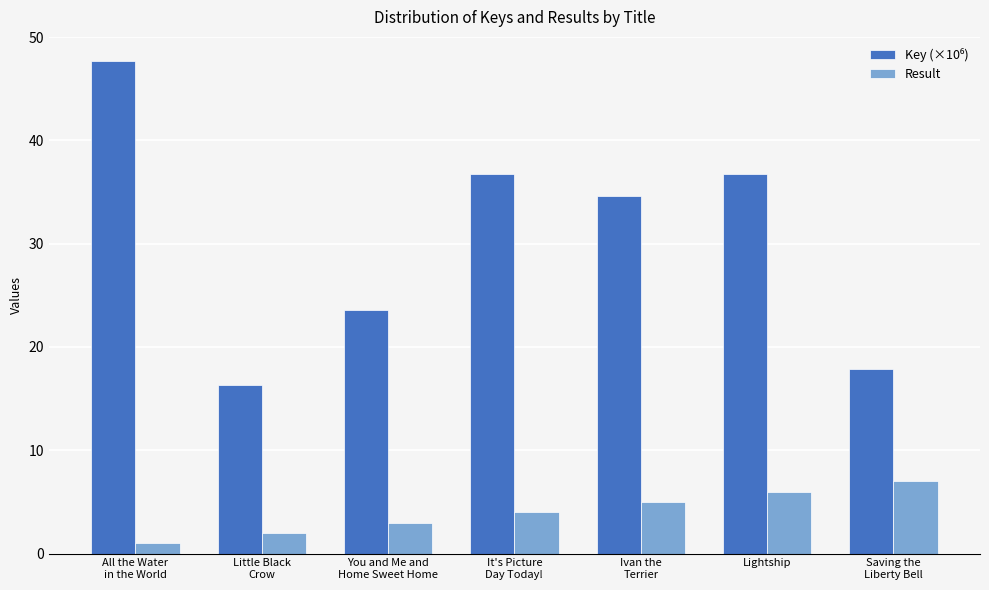

What is the maximum value for Result?

7.0